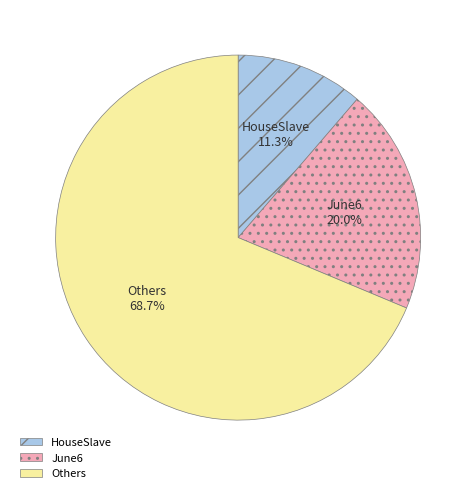

Is there any slice that represents more than half of the pie?

Yes